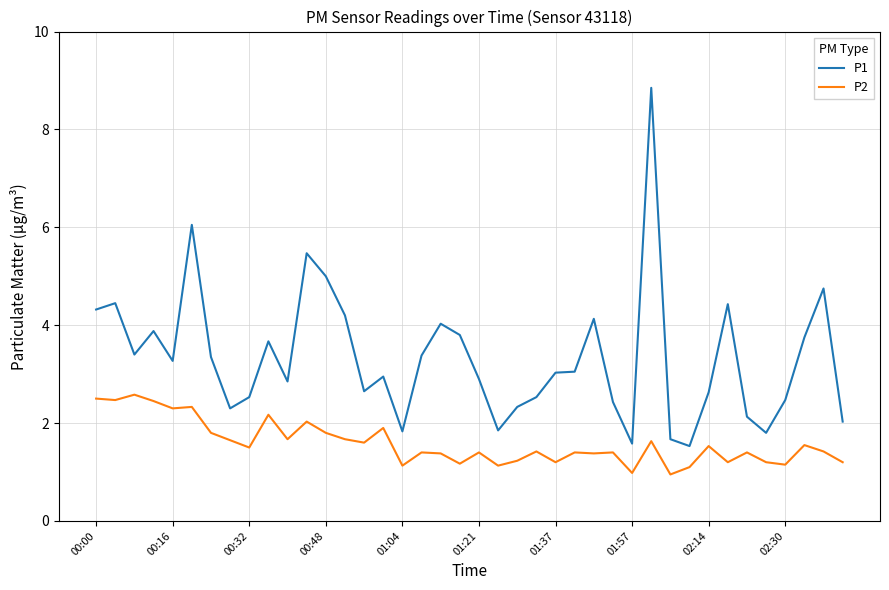

What is the difference between the maximum and minimum values in the P1 series?

7.3